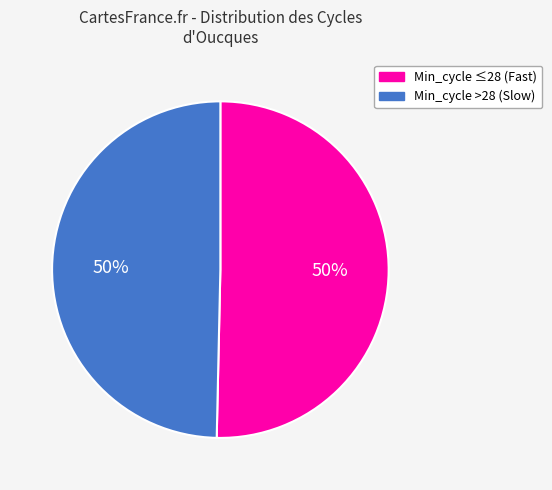

Approximately how many times larger is the value at Min_cycle >28 (Slow) compared to Min_cycle ≤28 (Fast)?

1.0